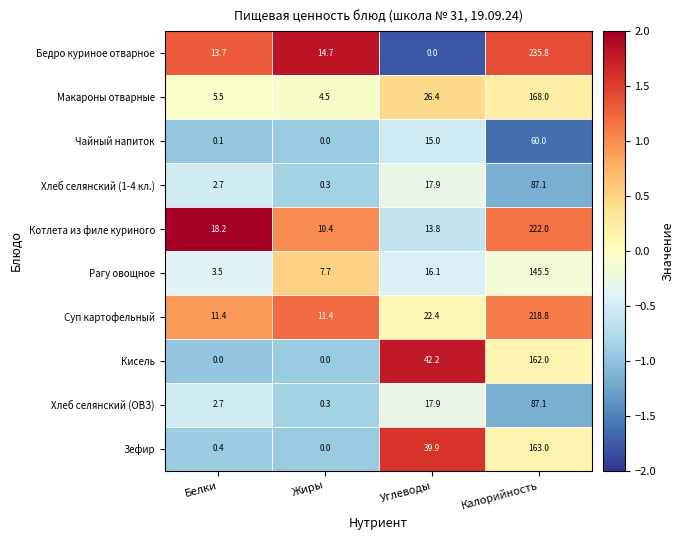

At which label does Котлета из филе куриного first exceed 18?

Белки